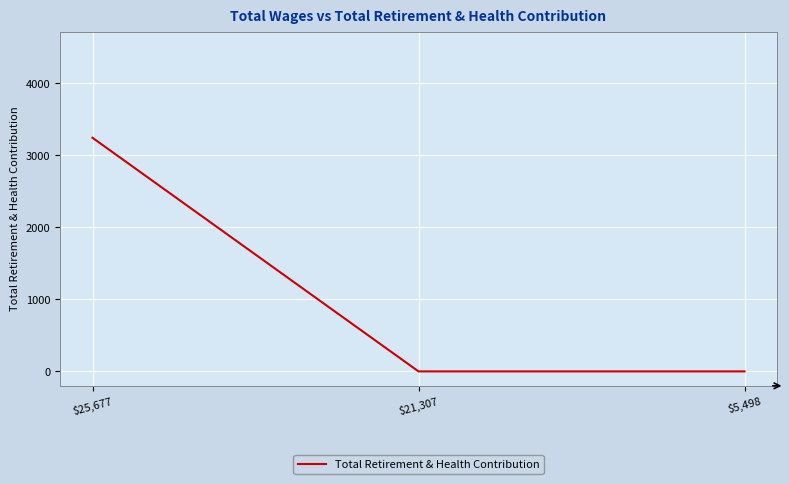

What is the difference between the maximum and minimum values?

3242